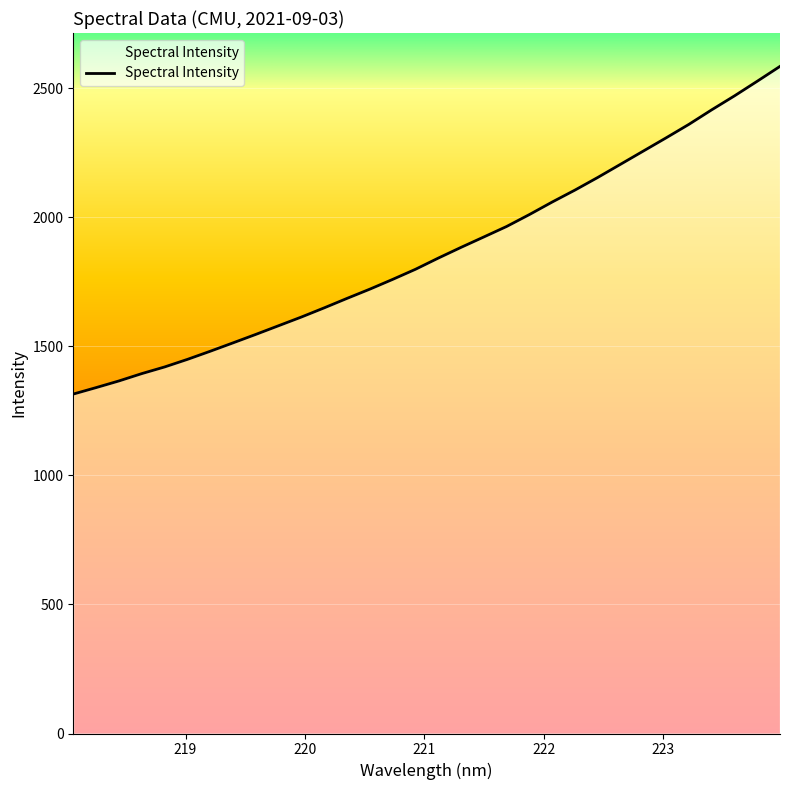

How many lines are shown in the chart?

1